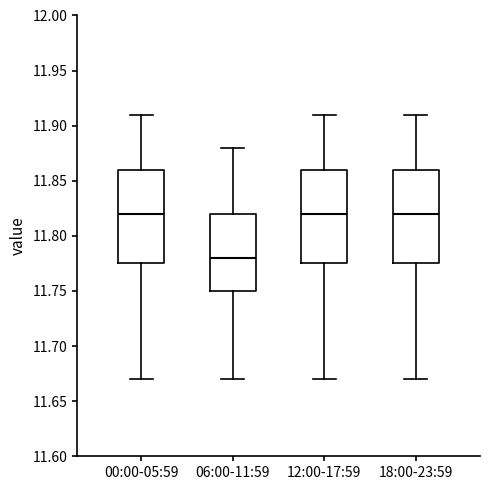

Reading left to right, read every box against the y-axis: the position of its median line, the range the box covers, and the ends of its whiskers. The values are not printed on the chart, so give them approximately, as read against the axis.

00:00-05:59: median 11.820, box 11.775 to 11.860, whiskers 11.670 to 11.910
06:00-11:59: median 11.780, box 11.750 to 11.820, whiskers 11.670 to 11.880
12:00-17:59: median 11.820, box 11.775 to 11.860, whiskers 11.670 to 11.910
18:00-23:59: median 11.820, box 11.775 to 11.860, whiskers 11.670 to 11.910